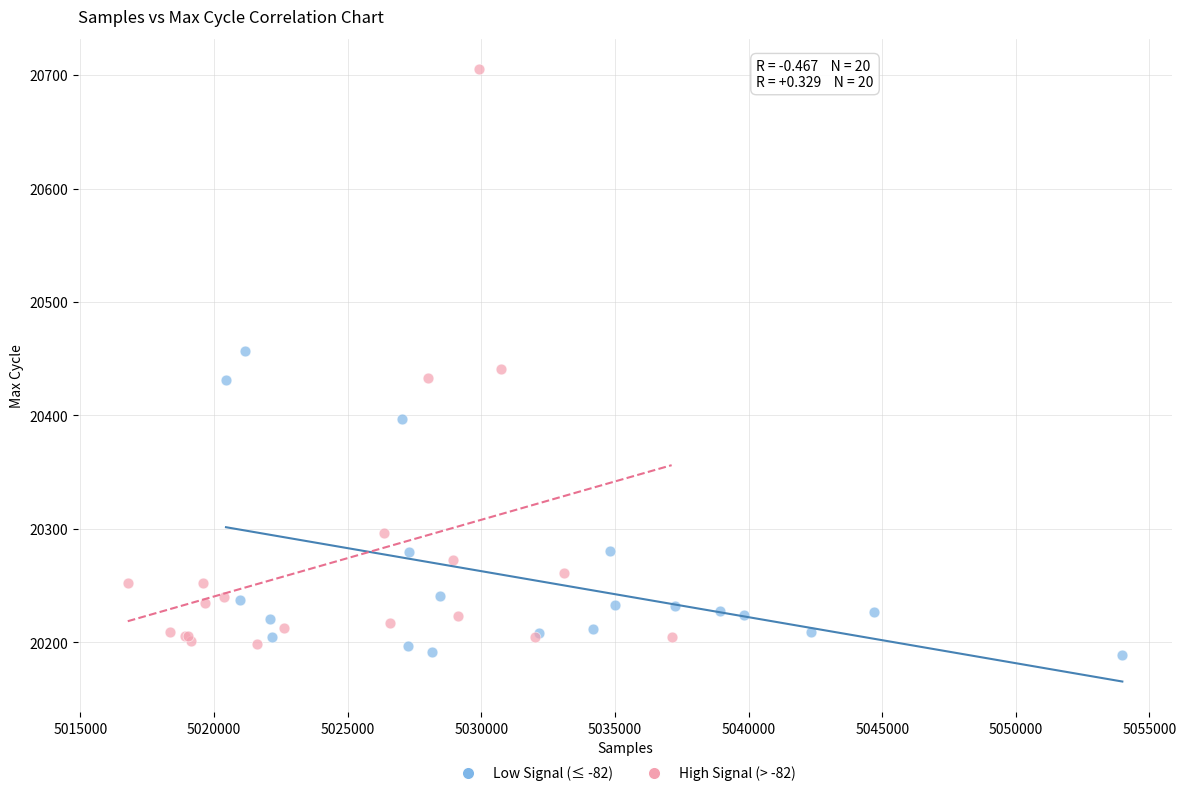

Which series contains the highest Y value?

High Signal (> -82)